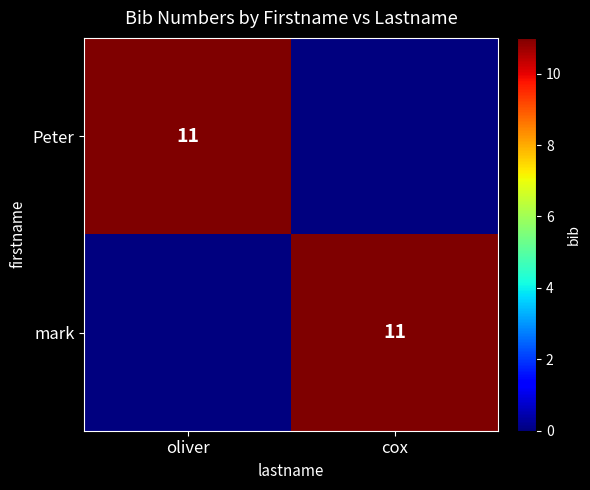

True or false: mark has a value of 11 at cox.

True